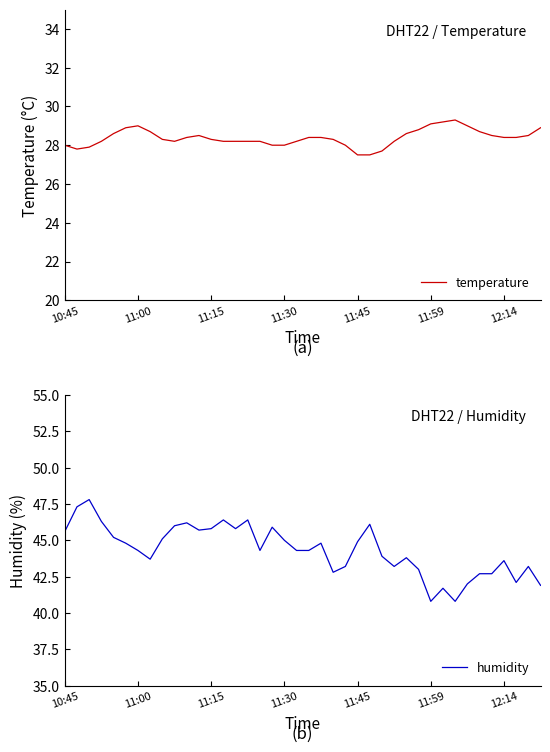

The value of temperature at 11:45 is 27.5. True or false?

True